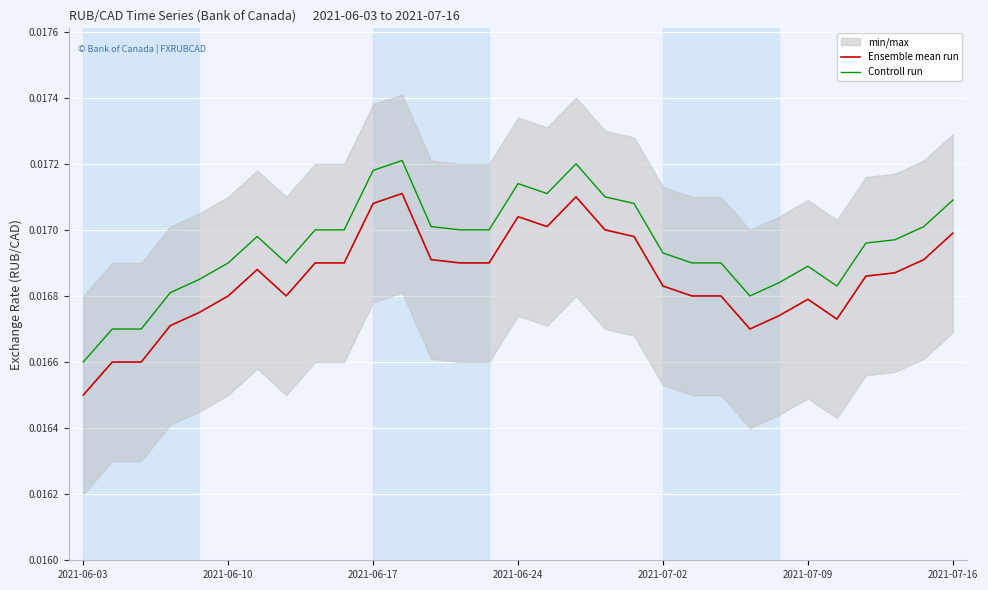

At which label does Controll run reach its minimum?

2021-06-03